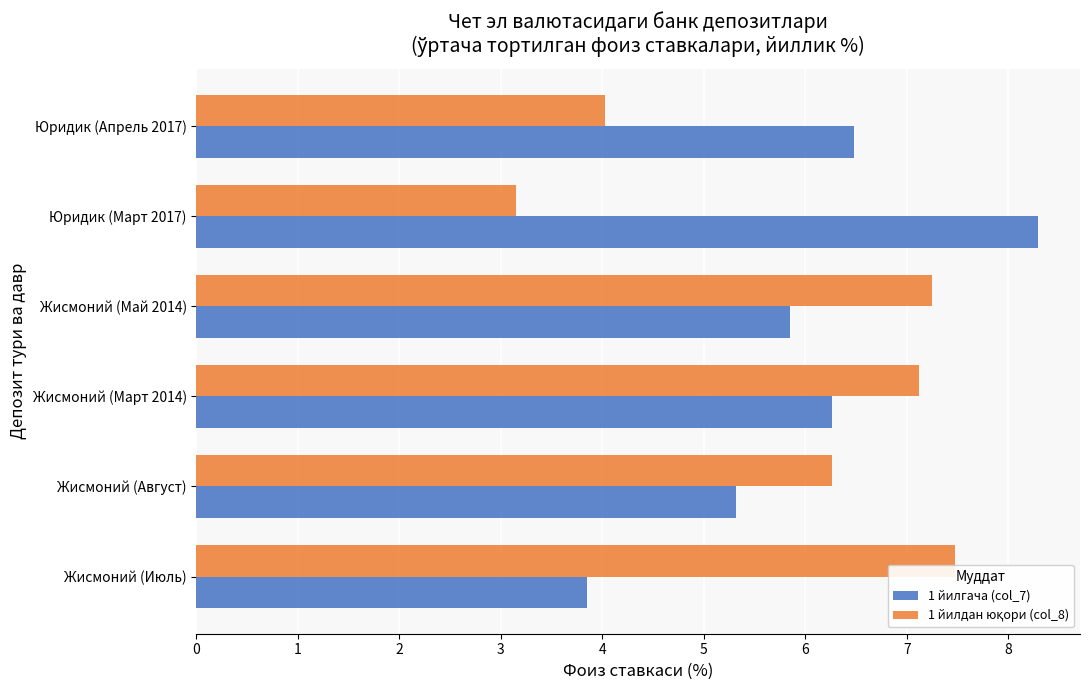

List the labels in order of 1 йилгача (col_7) value, smallest first.

Жисмоний (Июль), Жисмоний (Август), Жисмоний (Май 2014), Жисмоний (Март 2014), Юридик (Апрель 2017), Юридик (Март 2017)